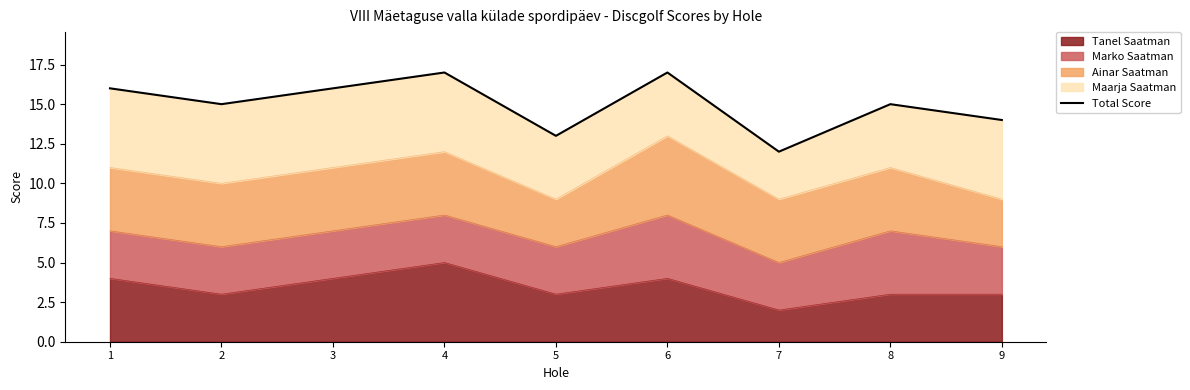

What is the smallest value displayed?

12